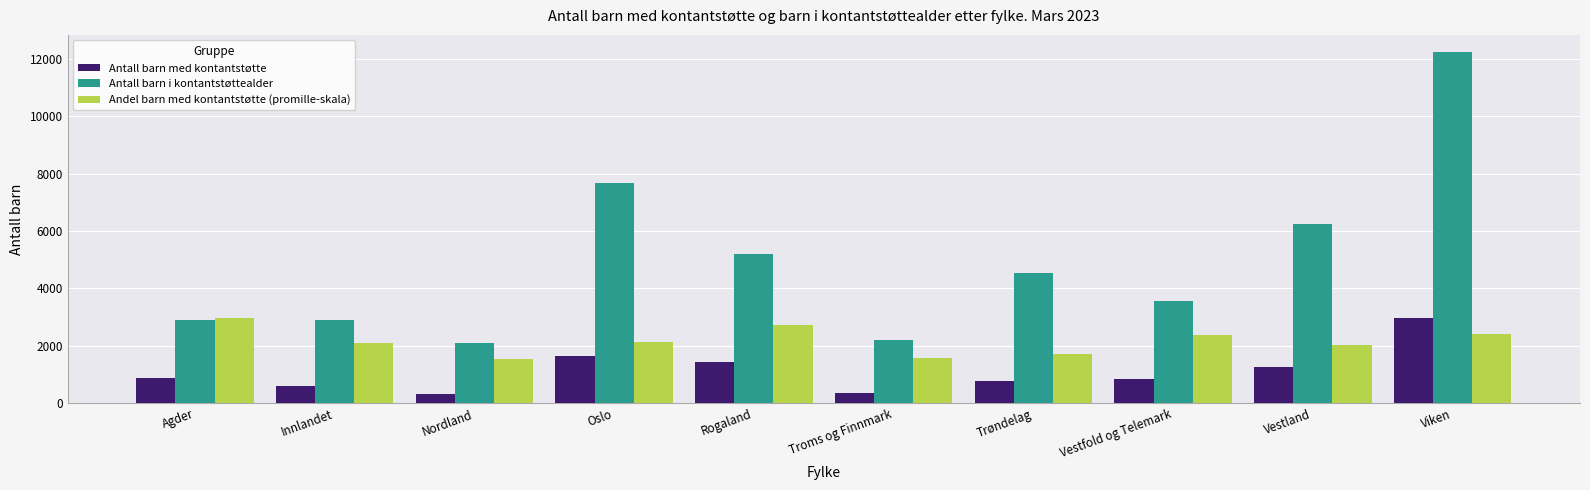

Is it true that Antall barn i kontantstøttealder equals 7687 at Oslo?

True